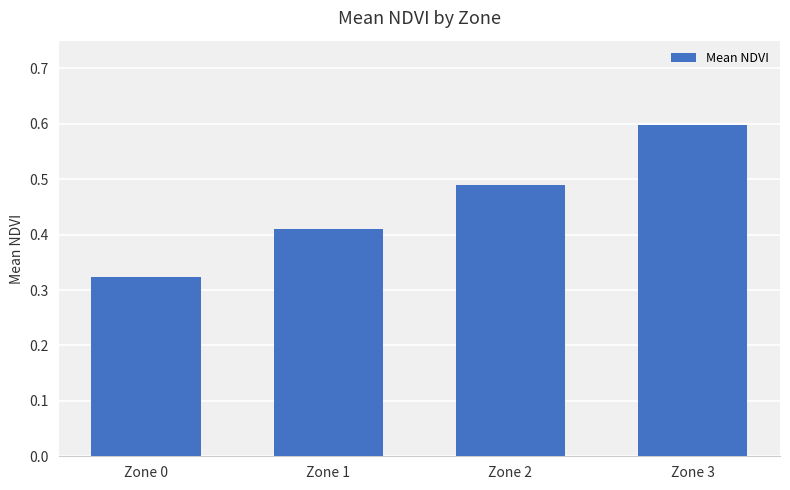

What is the change in value from Zone 0 to Zone 3?

+0.3